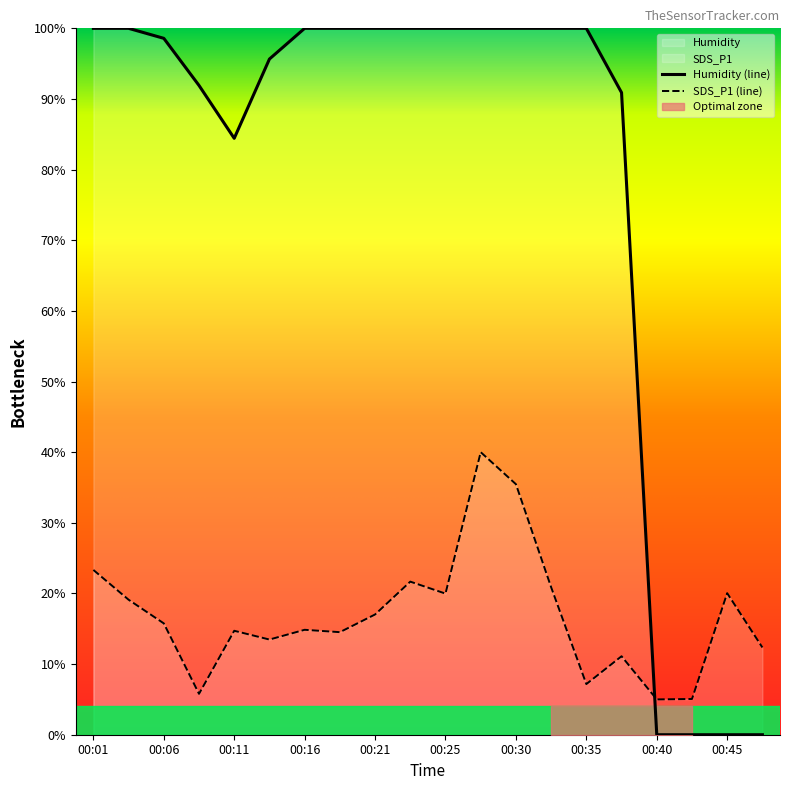

True or false: SDS_P1 has more than 2 interior local peaks.

True